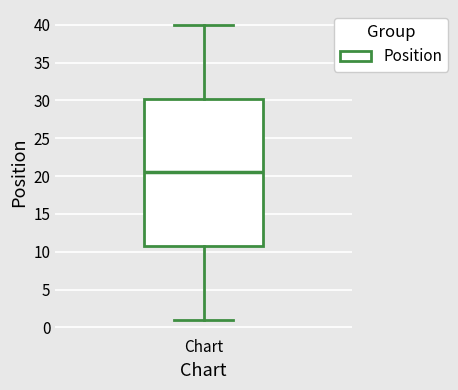

Where is the upper edge of the box for Chart on the y-axis? The values are not printed on the chart, so give them approximately, as read against the axis.

30.5